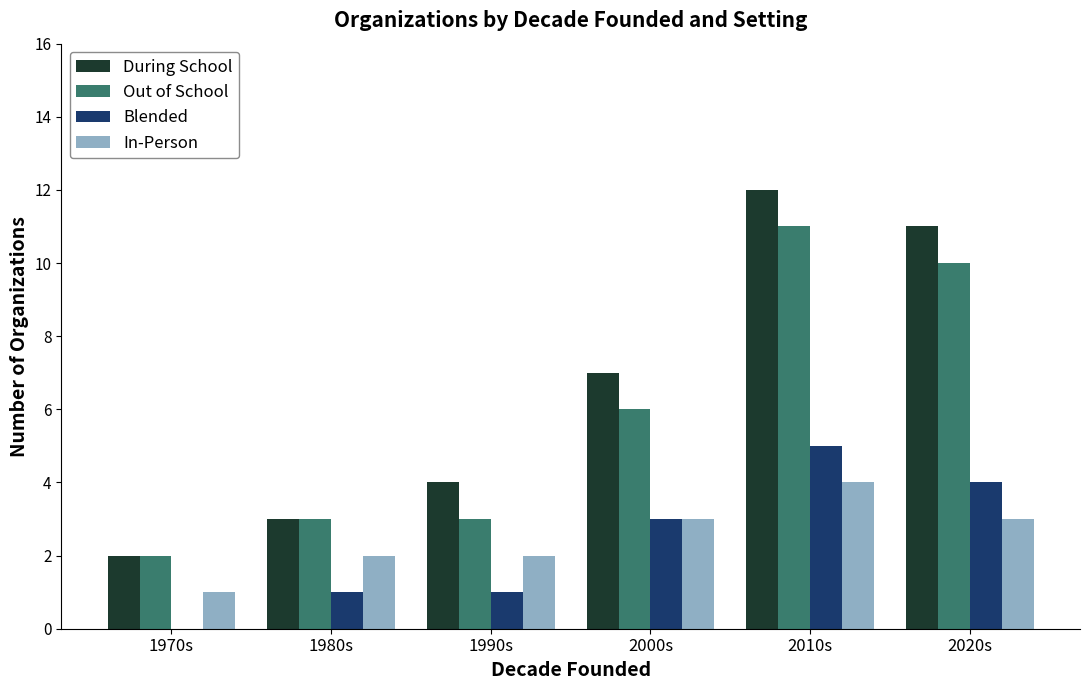

Between 1970s and 1990s, which series saw the biggest shift?

During School